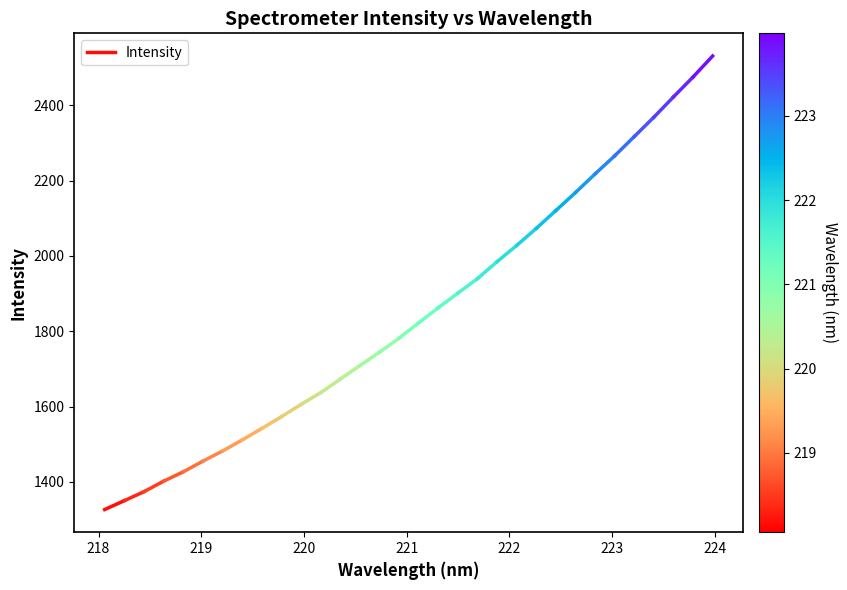

Between 218 and 217, which is larger?

218